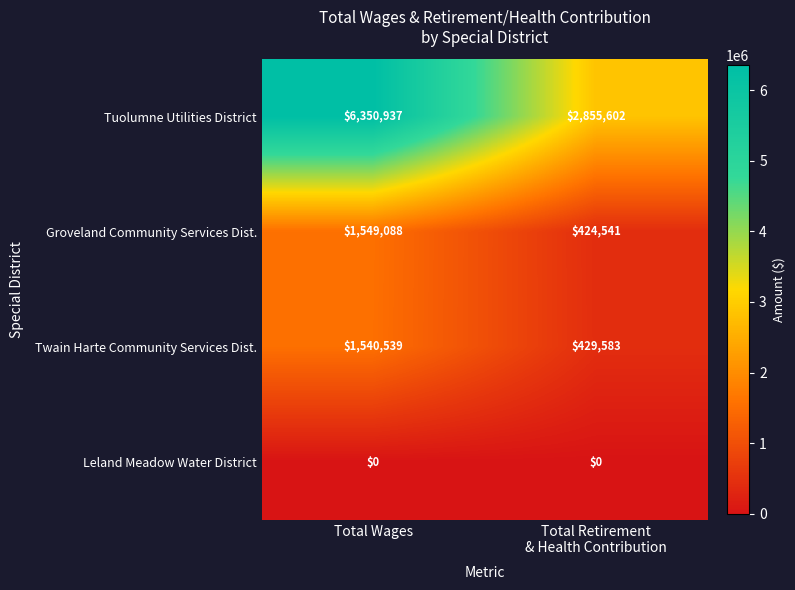

What is the difference between the highest and lowest values at Total Wages?

6350937